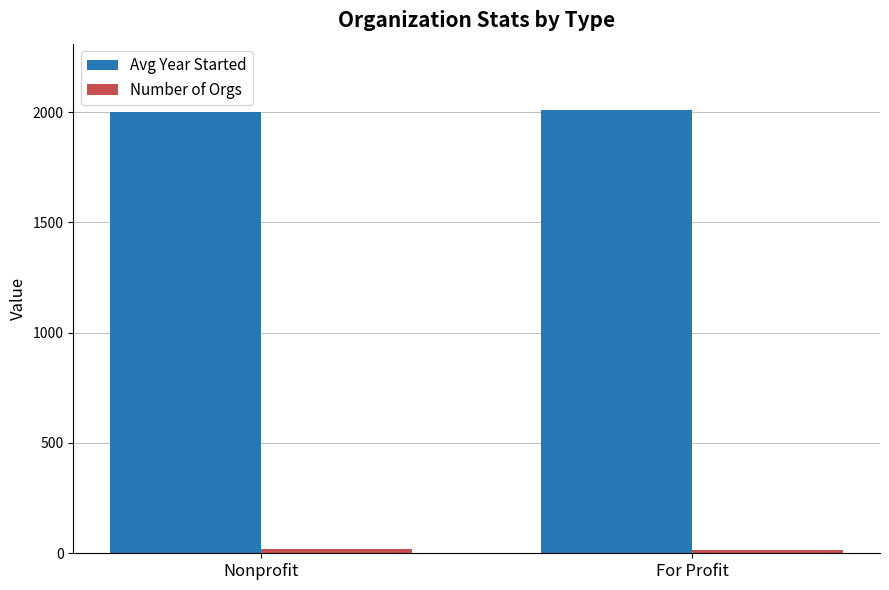

Which series has the largest total across all categories?

Avg Year Started